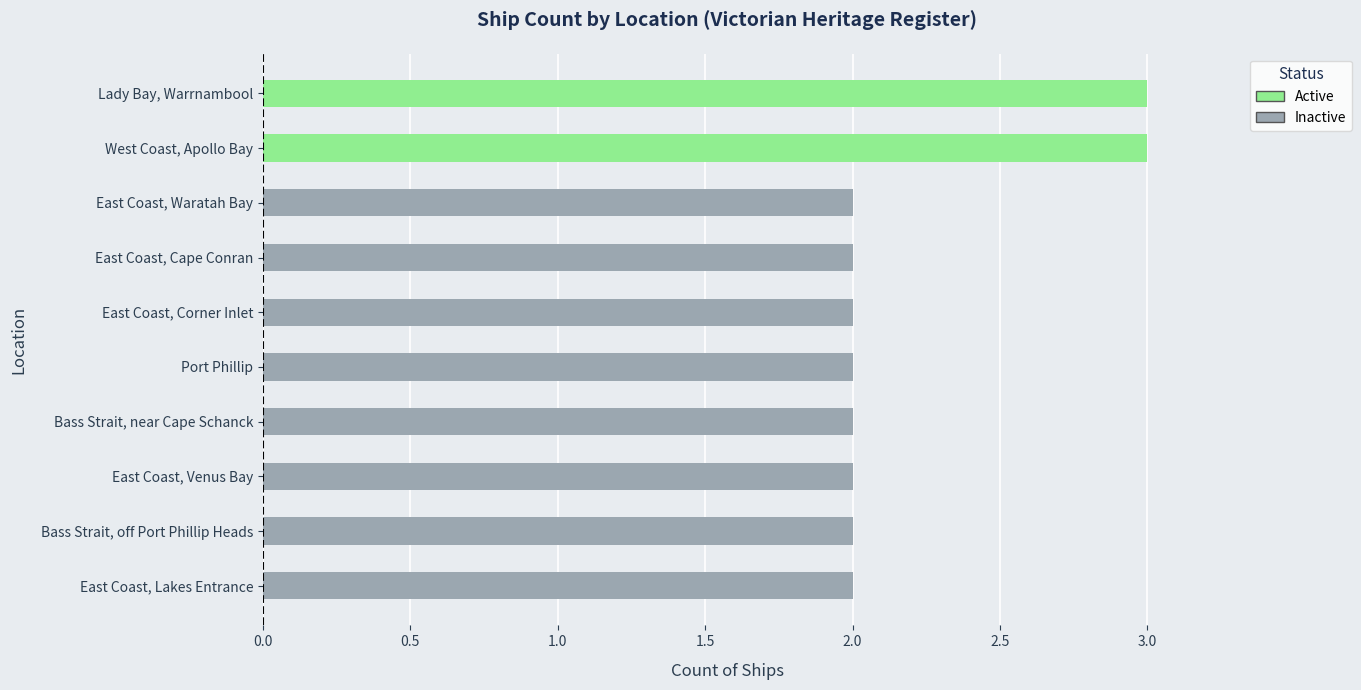

Is it true that the value at East Coast, Waratah Bay is 3?

False